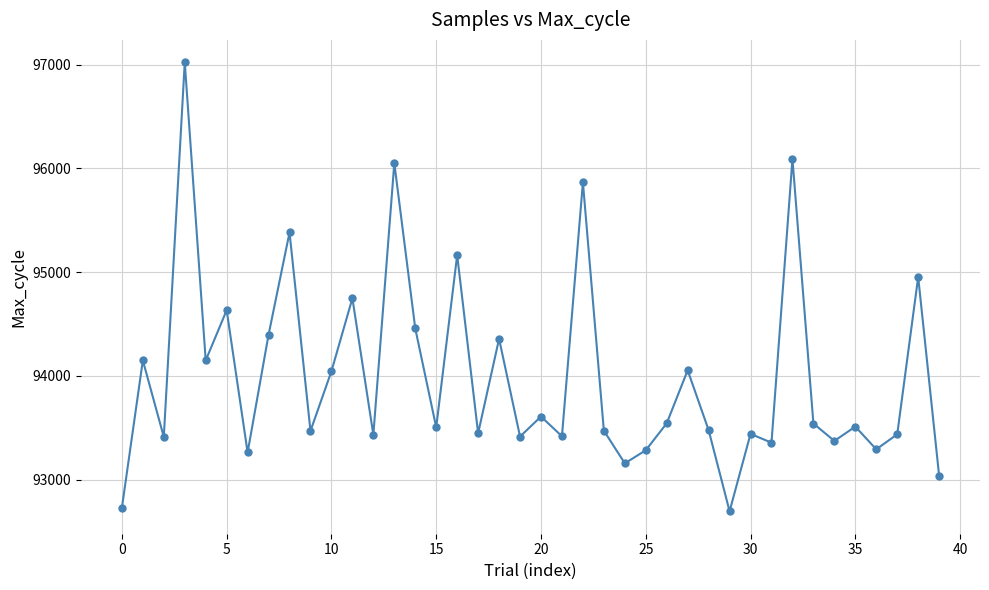

What is the difference between the maximum and second lowest values?

4294